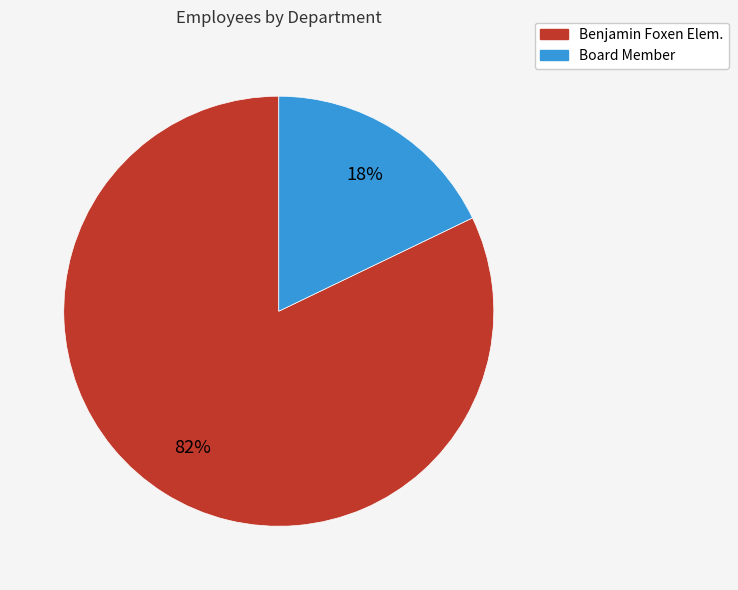

Rank the categories by value from highest to lowest.

Benjamin Foxen Elem., Board Member